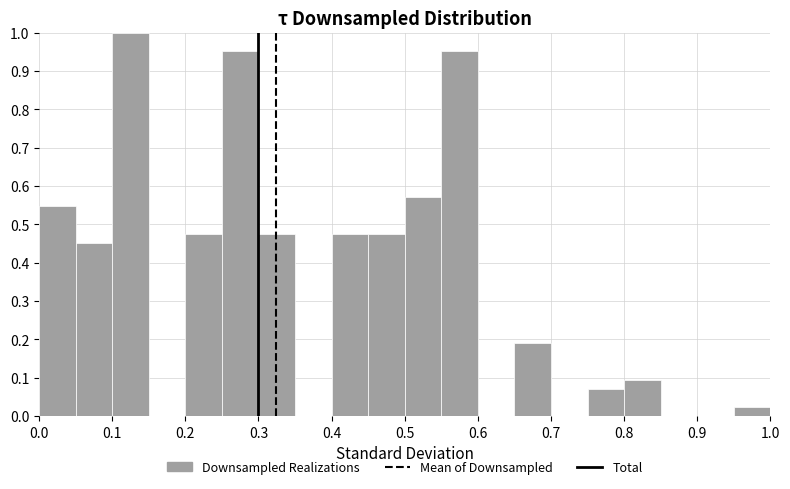

Reading left to right, list every bar in this chart as the range it spans on the x-axis followed by its height. The values are not printed on the chart, so give them approximately, as read against the axis.

0.00 to 0.05: 0.55
0.05 to 0.10: 0.45
0.10 to 0.15: 1.00
0.15 to 0.20: 0
0.20 to 0.25: 0.48
0.25 to 0.30: 0.95
0.30 to 0.35: 0.48
0.35 to 0.40: 0
0.40 to 0.45: 0.48
0.45 to 0.50: 0.48
0.50 to 0.55: 0.57
0.55 to 0.60: 0.95
0.60 to 0.65: 0
0.65 to 0.70: 0.19
0.70 to 0.75: 0
0.75 to 0.80: 0.07
0.80 to 0.85: 0.10
0.85 to 0.90: 0
0.90 to 0.95: 0
0.95 to 1.00: 0.02